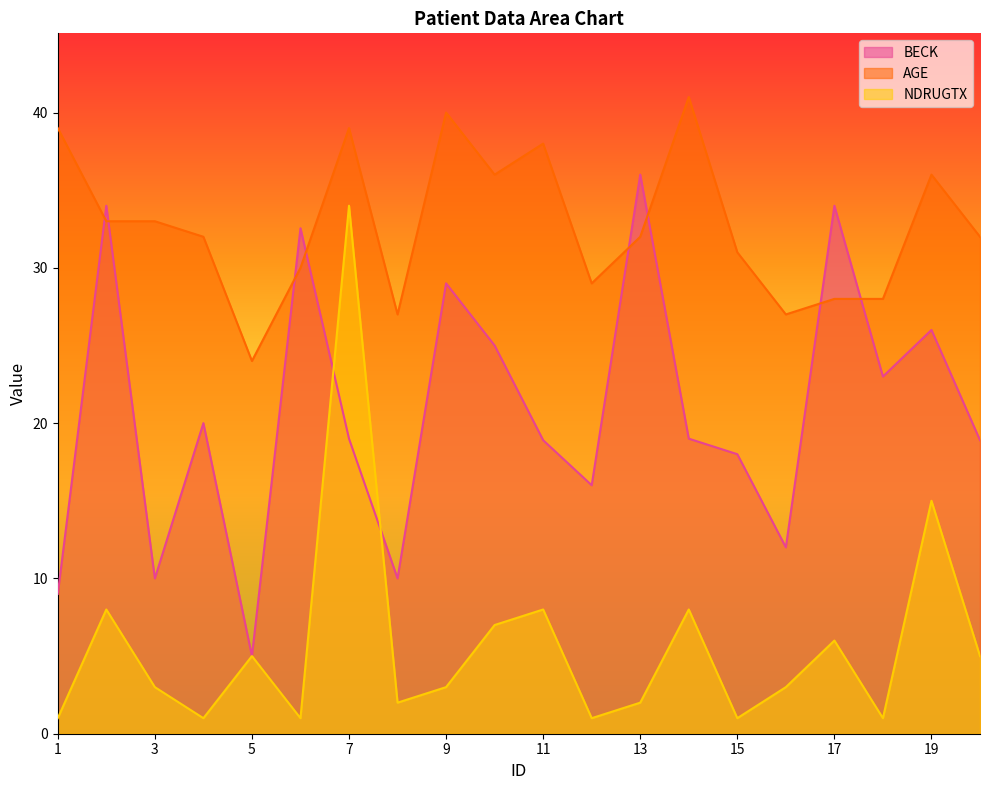

Reading left to right, what are all the values shown in this chart?

BECK: 1=9.0	2=34.0	3=10.0	4=20.0	5=5.0	6=32.5	7=19.0	8=10.0	9=29.0	10=25.0	11=18.9	12=16.0	13=36.0	14=19.0	15=18.0	16=12.0	17=34.0	18=23.0	19=26.0	20=18.9
AGE: 1=39.0	2=33.0	3=33.0	4=32.0	5=24.0	6=30.0	7=39.0	8=27.0	9=40.0	10=36.0	11=38.0	12=29.0	13=32.0	14=41.0	15=31.0	16=27.0	17=28.0	18=28.0	19=36.0	20=32.0
NDRUGTX: 1=1.0	2=8.0	3=3.0	4=1.0	5=5.0	6=1.0	7=34.0	8=2.0	9=3.0	10=7.0	11=8.0	12=1.0	13=2.0	14=8.0	15=1.0	16=3.0	17=6.0	18=1.0	19=15.0	20=5.0